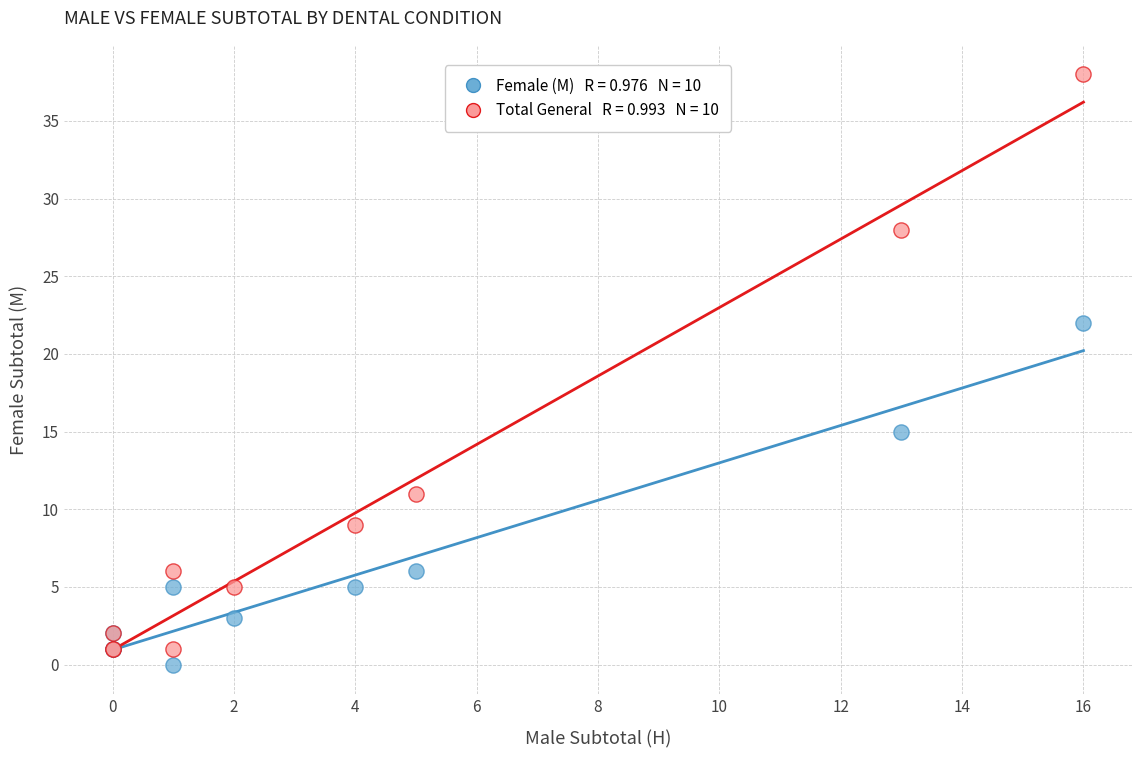

Across all series, what Y value is closest to 19?

22